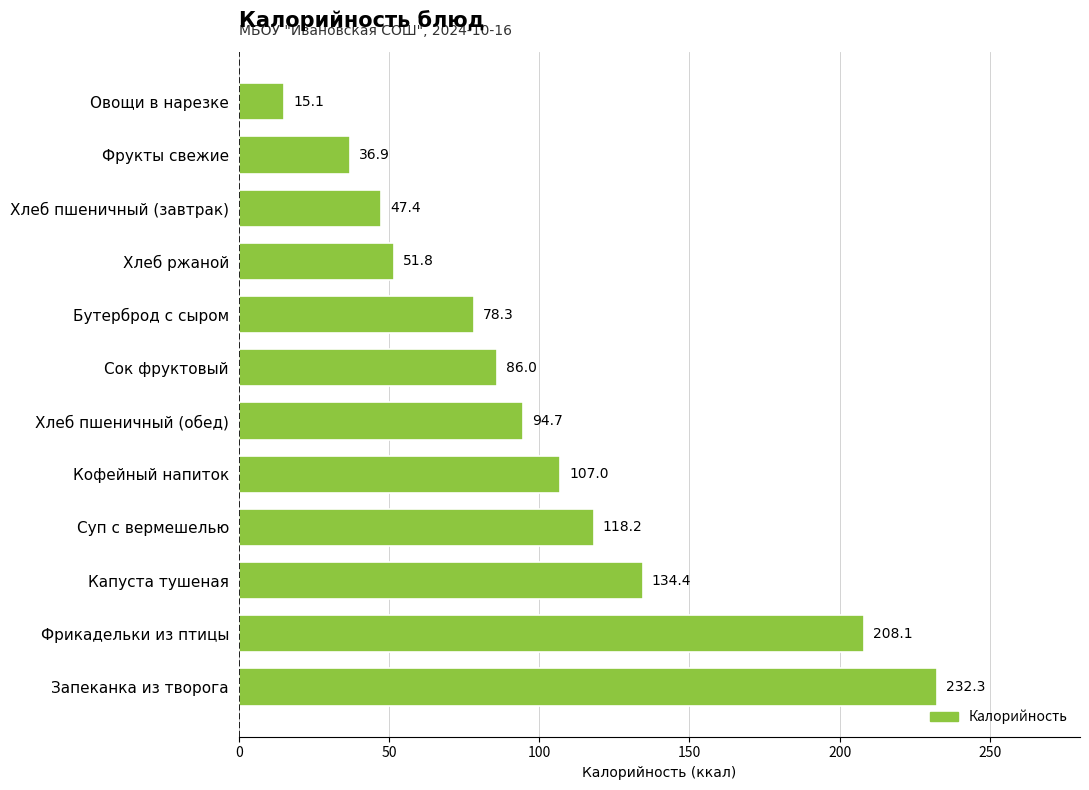

What is the difference between the maximum and minimum values?

217.2